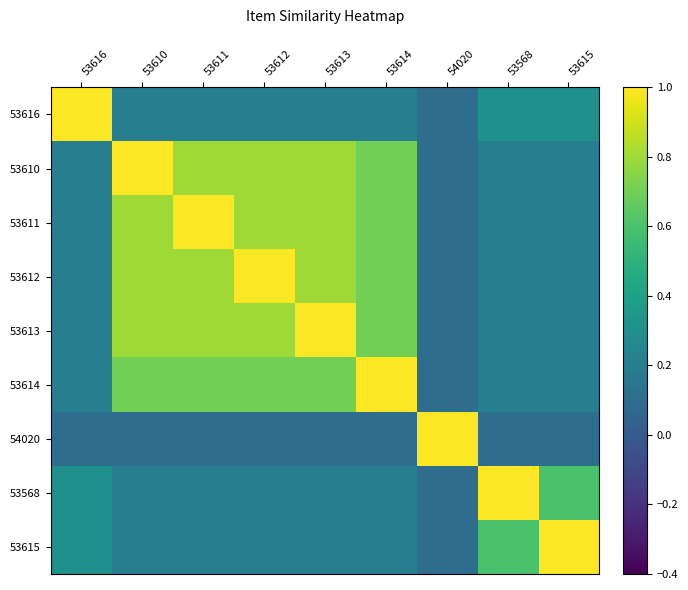

At how many categories does at least one series exceed 0?

9